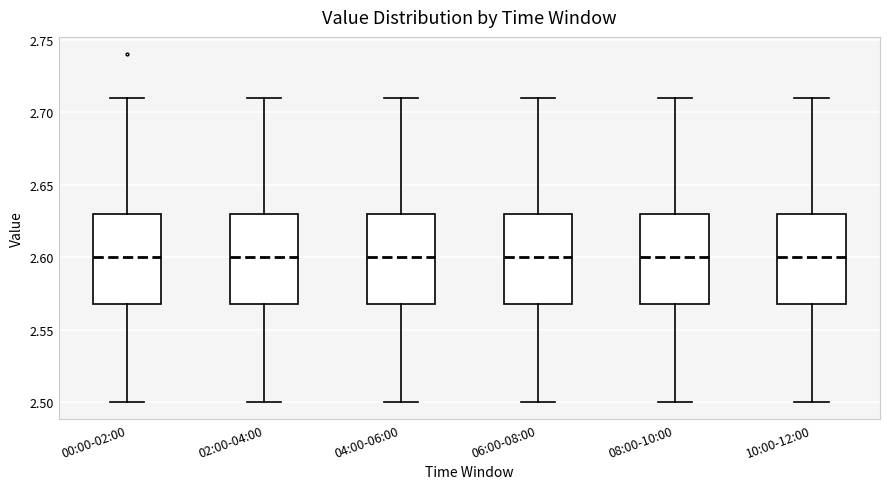

Where is the lower edge of the box for 06:00-08:00 on the y-axis? The values are not printed on the chart, so give them approximately, as read against the axis.

2.57